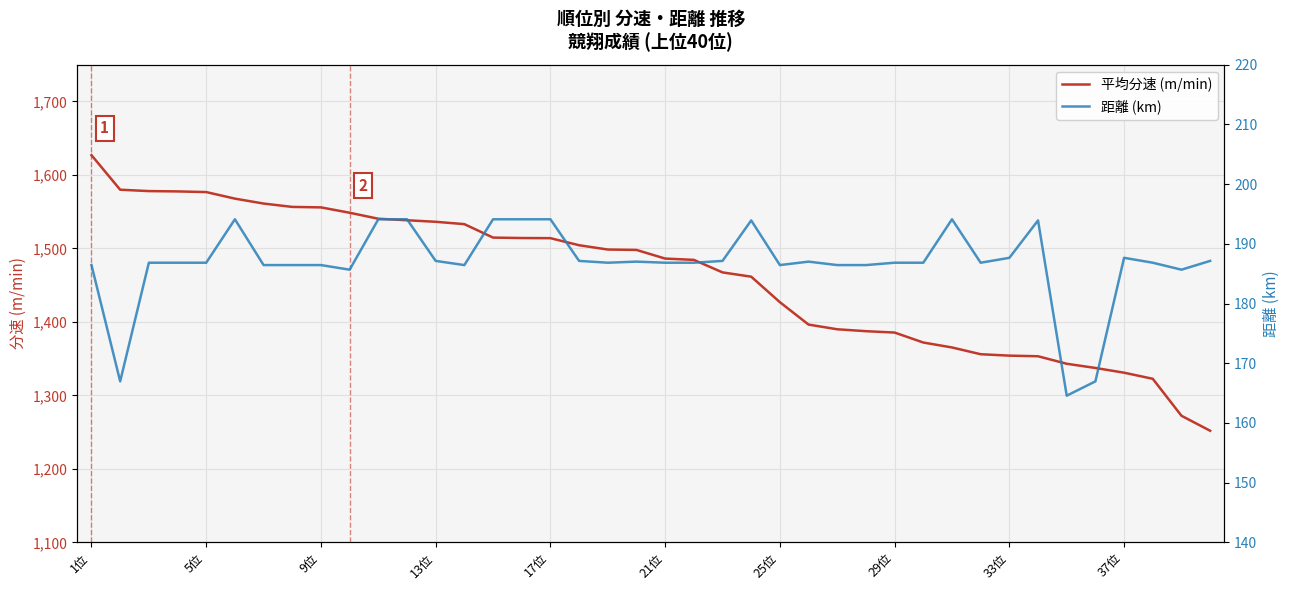

True or false: 平均分速 (m/min) and 距離 (km) cross at least once.

False